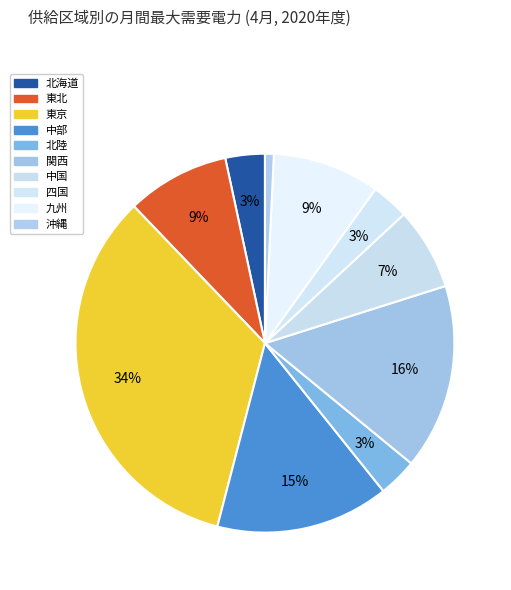

Do 九州 and 四国 together represent more than half of the pie?

No